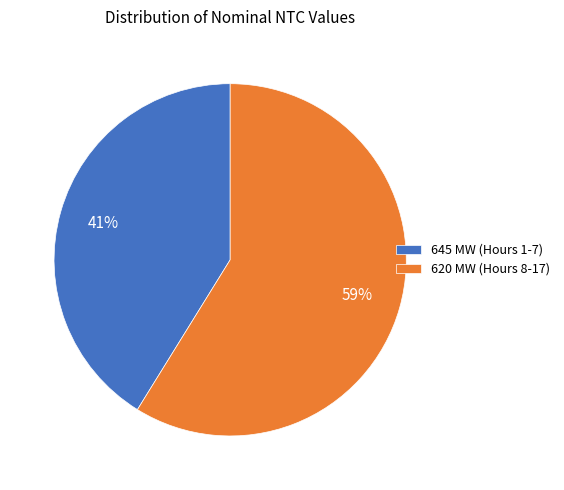

Do 620 MW (Hours 8-17) and 645 MW (Hours 1-7) together represent more than half of the pie?

Yes